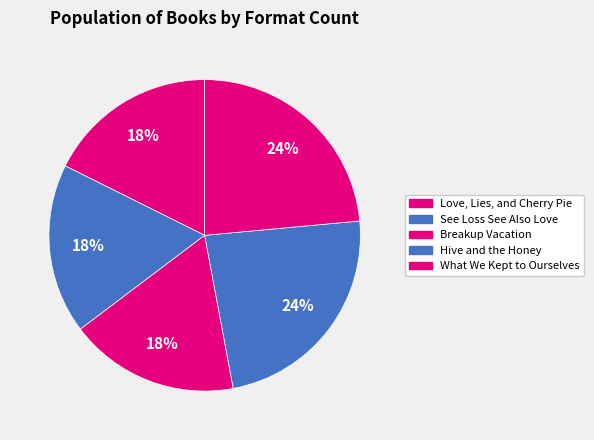

The Love, Lies, and Cherry Pie slice represents 18% of the pie. True or false?

True